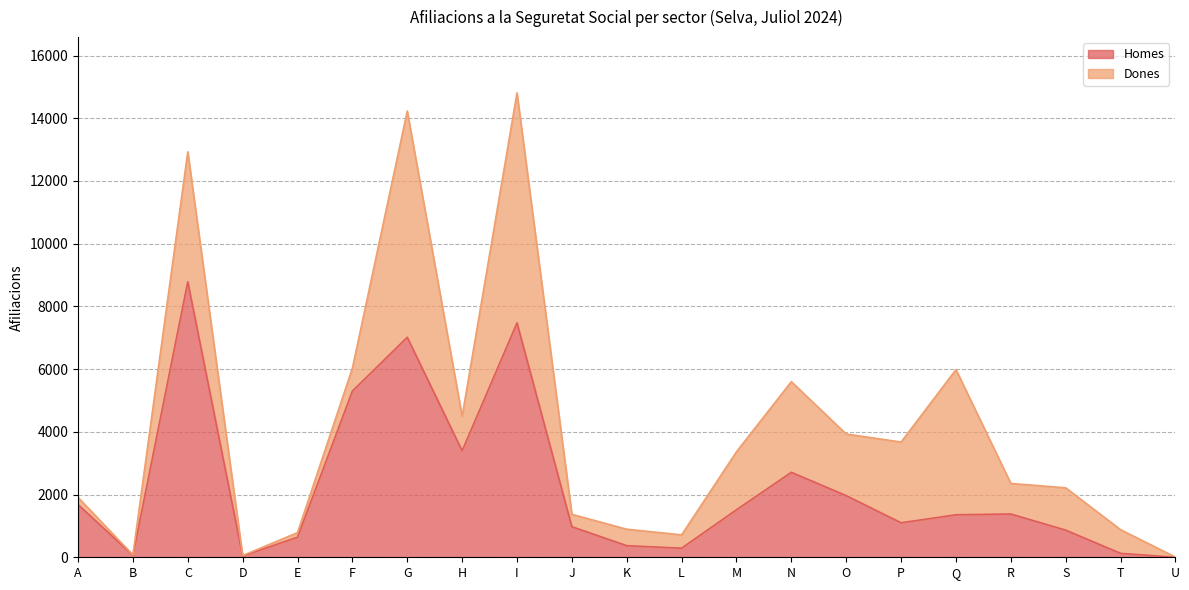

At which category does the data reach its first local peak?

C